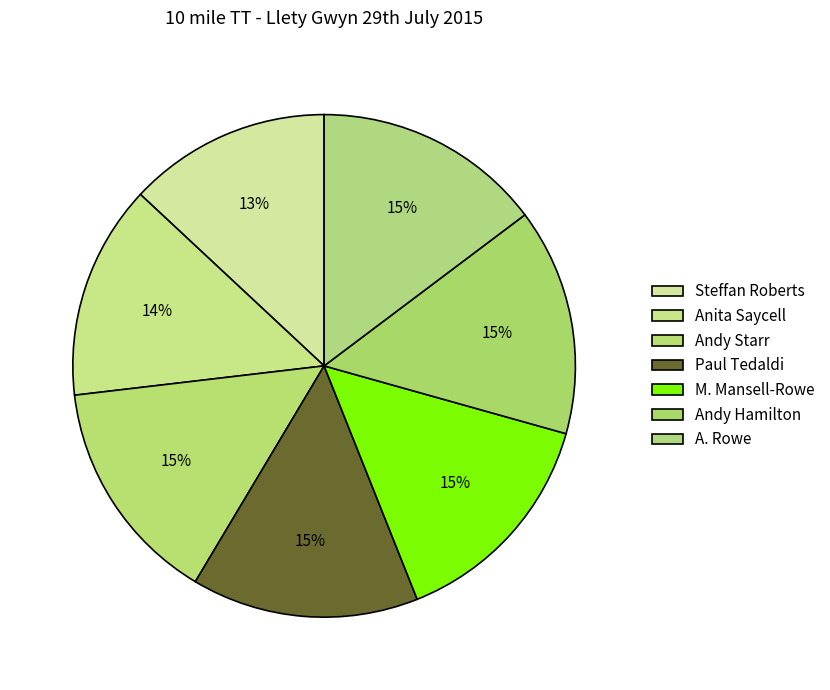

Rank the categories by value from highest to lowest.

A. Rowe, Andy Hamilton, M. Mansell-Rowe, Paul Tedaldi, Andy Starr, Anita Saycell, Steffan Roberts